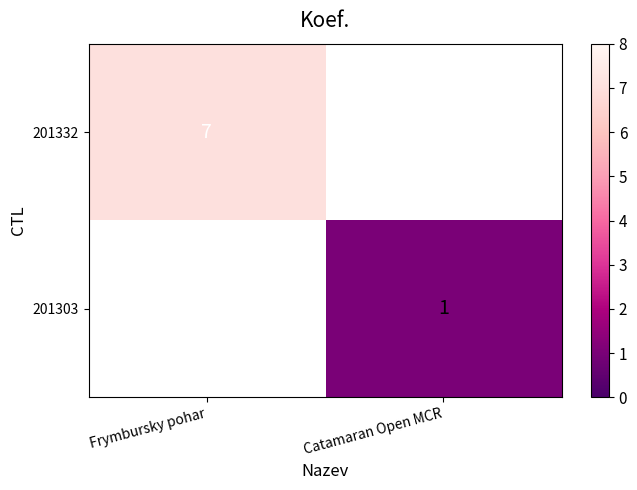

Is it true that 201332 equals 7 at Frymbursky pohar?

True